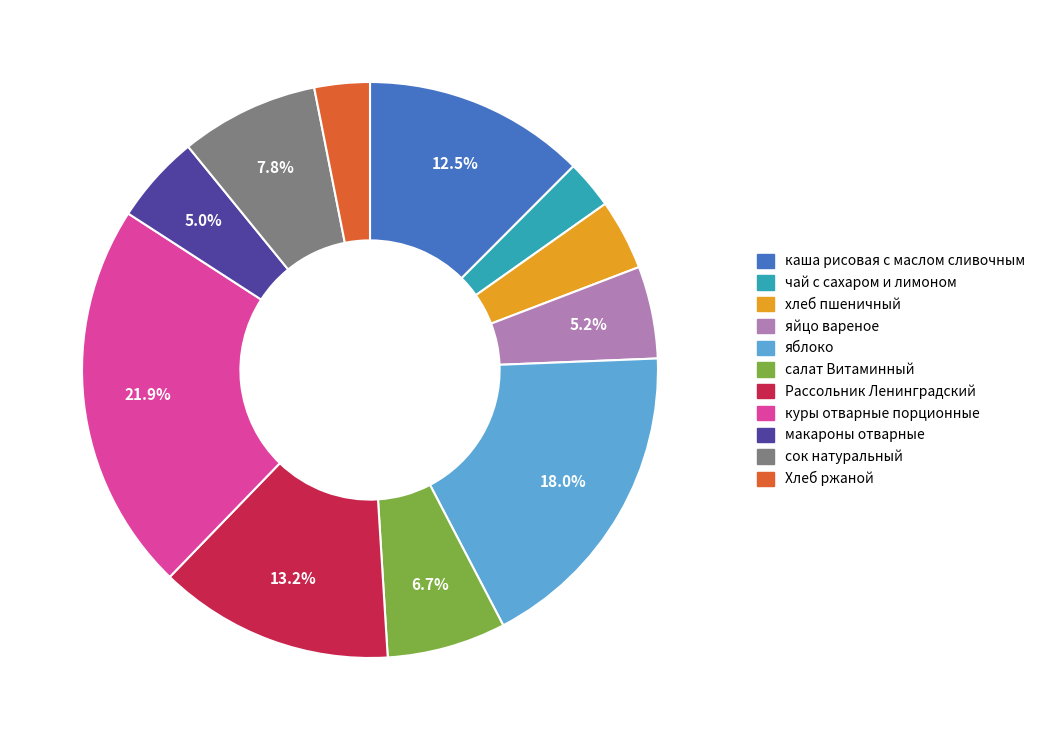

To the nearest percent, what percentage of the pie is салат Витаминный?

7%